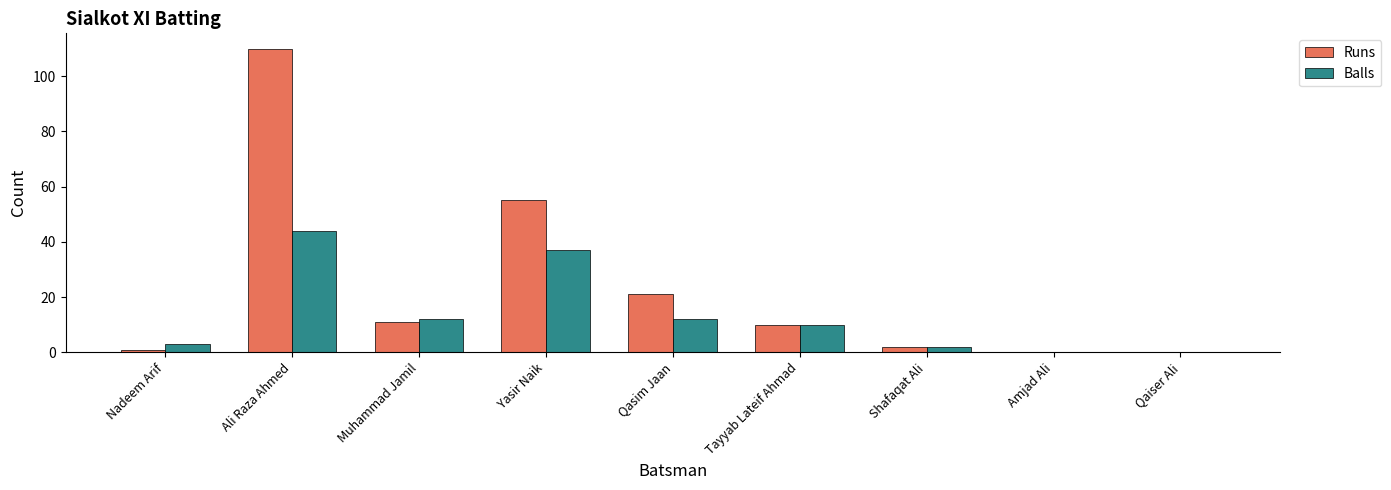

What is the sum of all Balls values?

120